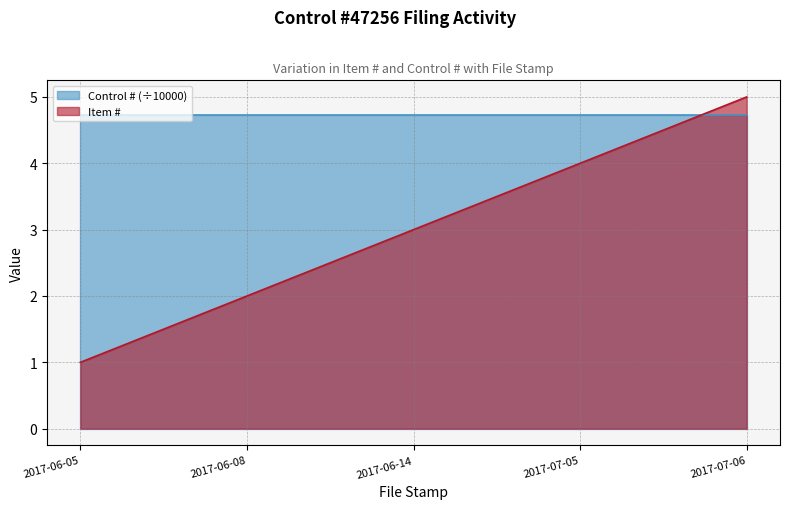

At which label is the value closest to 3?

2017-06-14